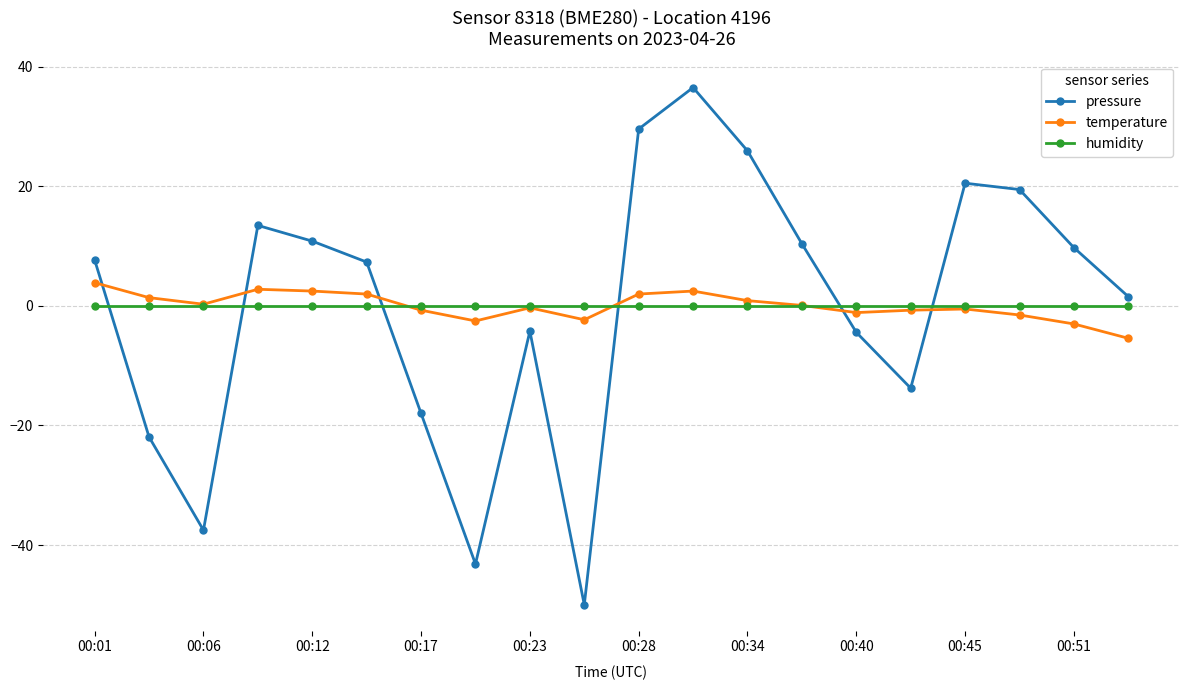

Count the number of data series in this chart.

3